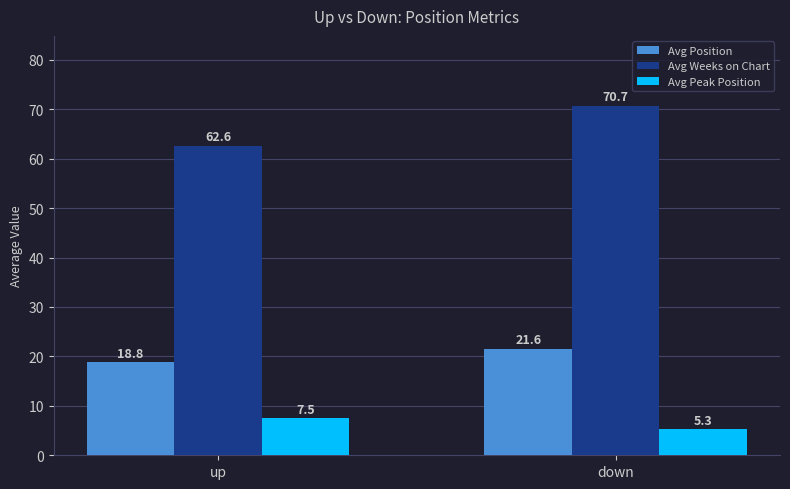

What is the total value across all series at up?

88.9